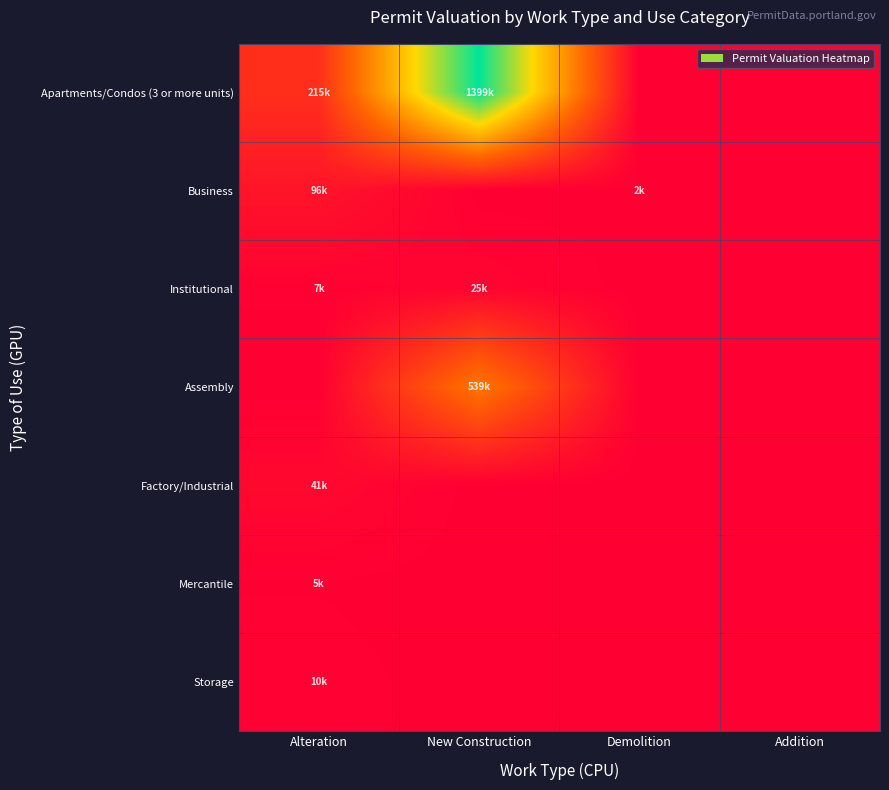

Reading left to right, what are all the values shown in this chart?

Apartments/Condos (3 or more units): Alteration=0.2	New Construction=1.0	Demolition=0.0	Addition=0.0
Business: Alteration=0.1	New Construction=0.0	Demolition=0.0	Addition=0.0
Institutional: Alteration=0.0	New Construction=0.0	Demolition=0.0	Addition=0.0
Assembly: Alteration=0.0	New Construction=0.4	Demolition=0.0	Addition=0.0
Factory/Industrial: Alteration=0.0	New Construction=0.0	Demolition=0.0	Addition=0.0
Mercantile: Alteration=0.0	New Construction=0.0	Demolition=0.0	Addition=0.0
Storage: Alteration=0.0	New Construction=0.0	Demolition=0.0	Addition=0.0